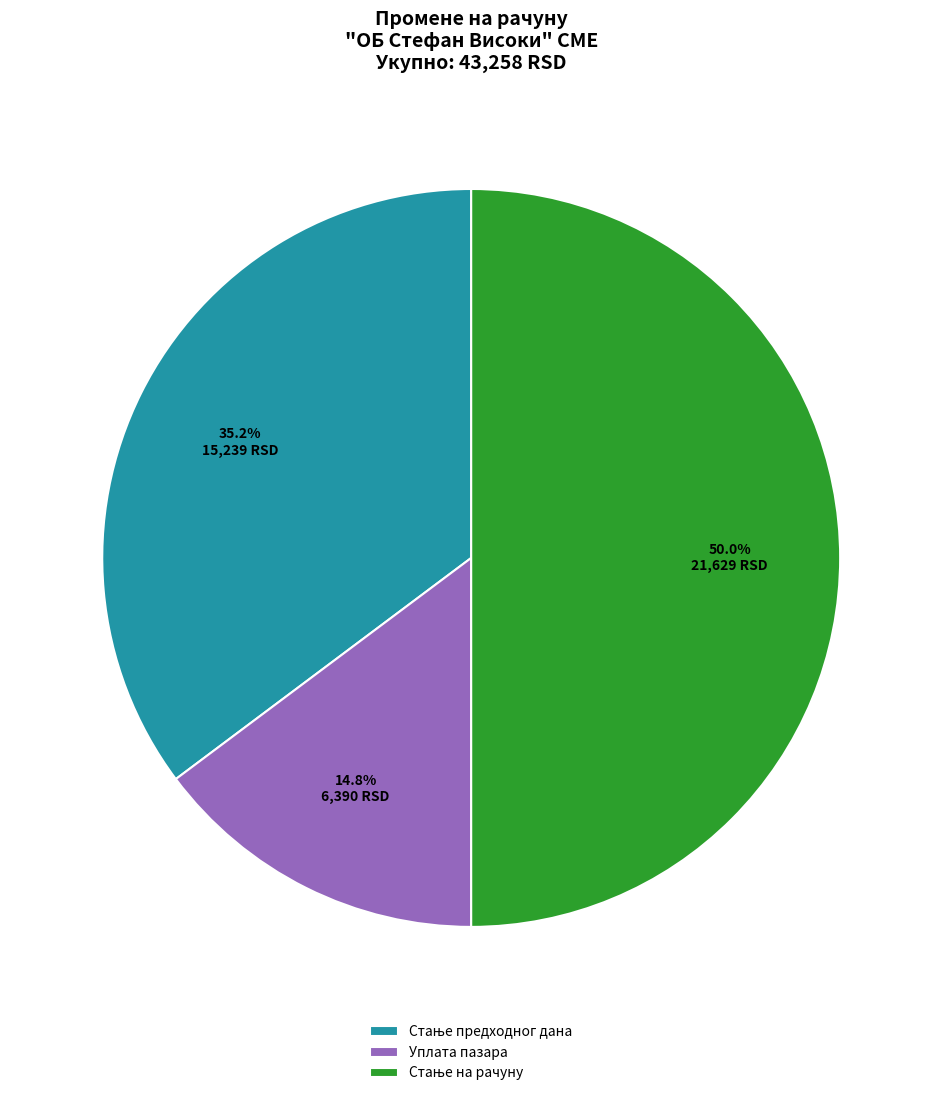

How many segments does this pie chart have?

3